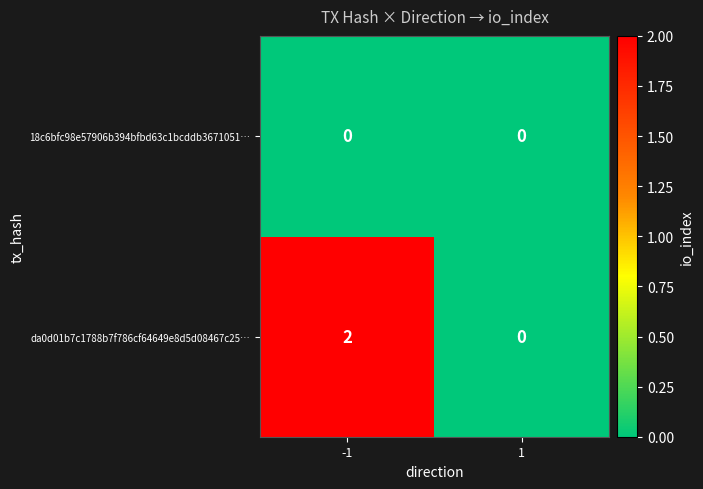

List the series in order of their overall mean, highest first.

da0d01b7c1788b7f786cf64649e8d5d08467c25…, 18c6bfc98e57906b394bfbd63c1bcddb3671051…